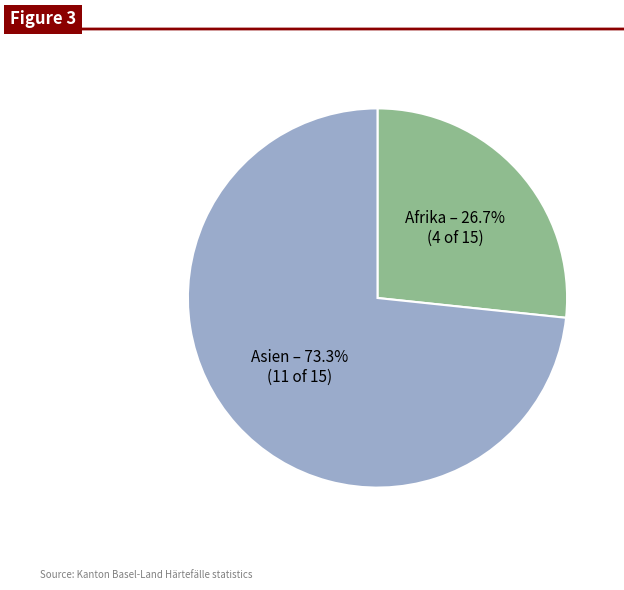

True or false: Afrika accounts for 27% of the total.

True